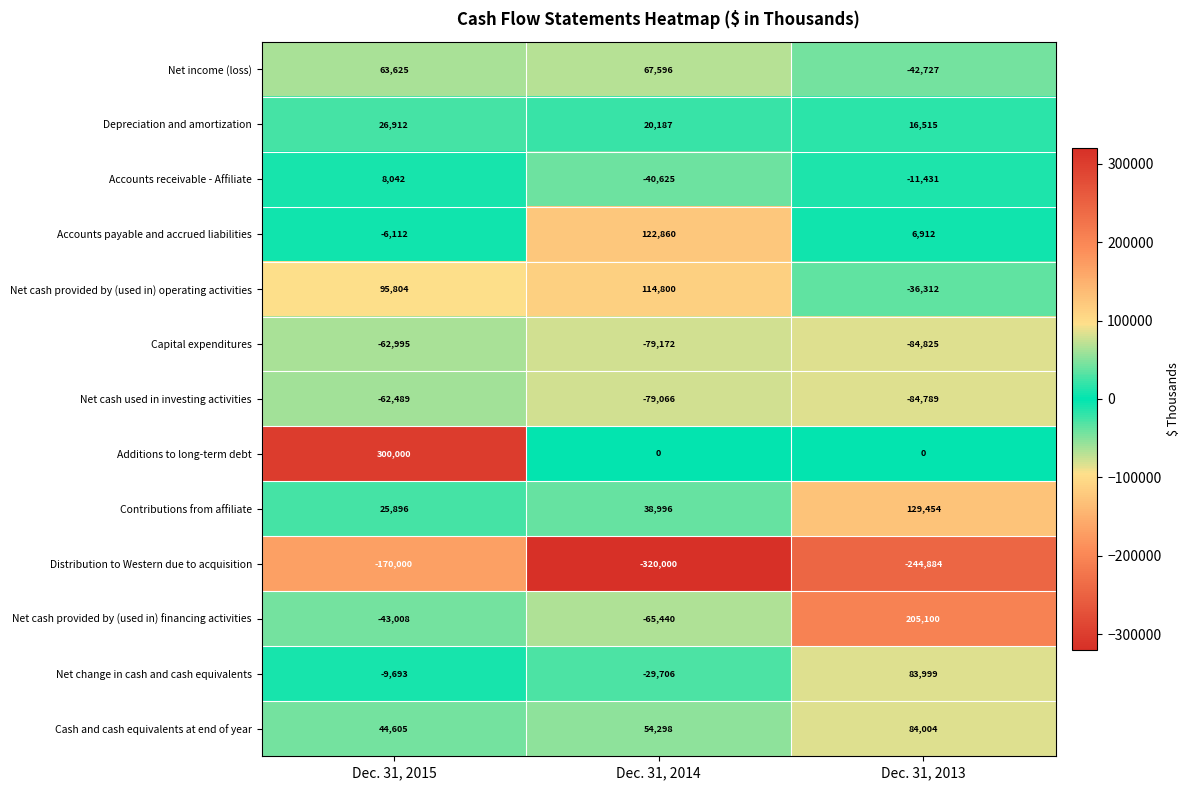

What is the approximate value of Net income (loss) at Dec. 31, 2015?

63625